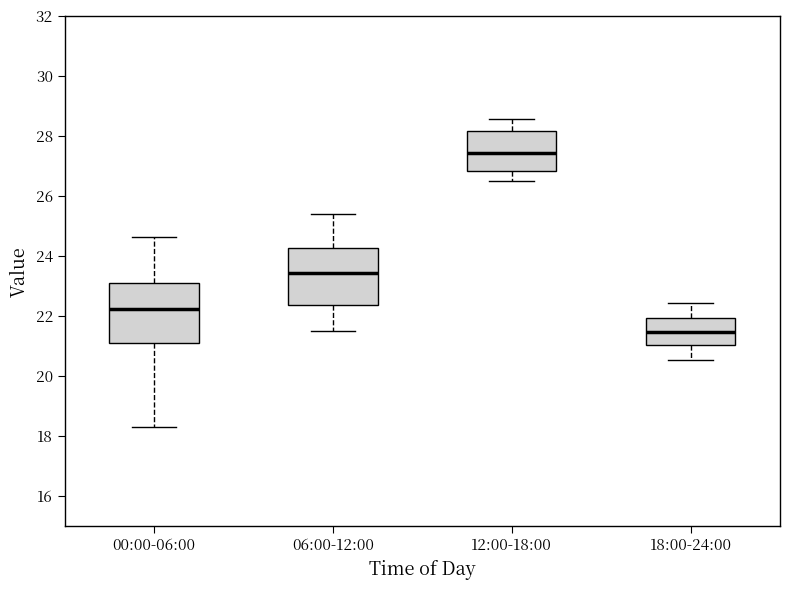

Reading left to right, transcribe this box plot: for each box, give where its median line is, the range the box spans, and where its two whiskers end, as read against the y-axis. The values are not printed on the chart, so give them approximately, as read against the axis.

00:00-06:00: median 22.2, box 21.2 to 23.0, whiskers 18.4 to 24.6
06:00-12:00: median 23.4, box 22.4 to 24.2, whiskers 21.6 to 25.4
12:00-18:00: median 27.4, box 26.8 to 28.2, whiskers 26.6 to 28.6
18:00-24:00: median 21.4, box 21.0 to 22.0, whiskers 20.6 to 22.4